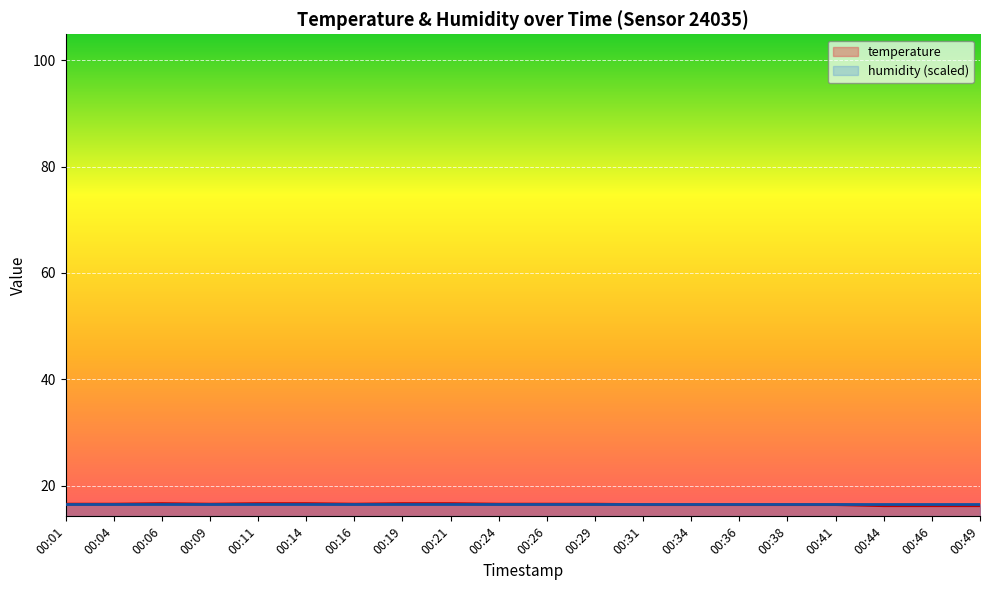

Reading right to left, what are all the values shown in this chart?

16.2	16.2	16.2	16.4	16.4	16.4	16.4	16.4	16.5	16.5	16.5	16.6	16.6	16.5	16.6	16.6	16.5	16.6	16.5	16.5